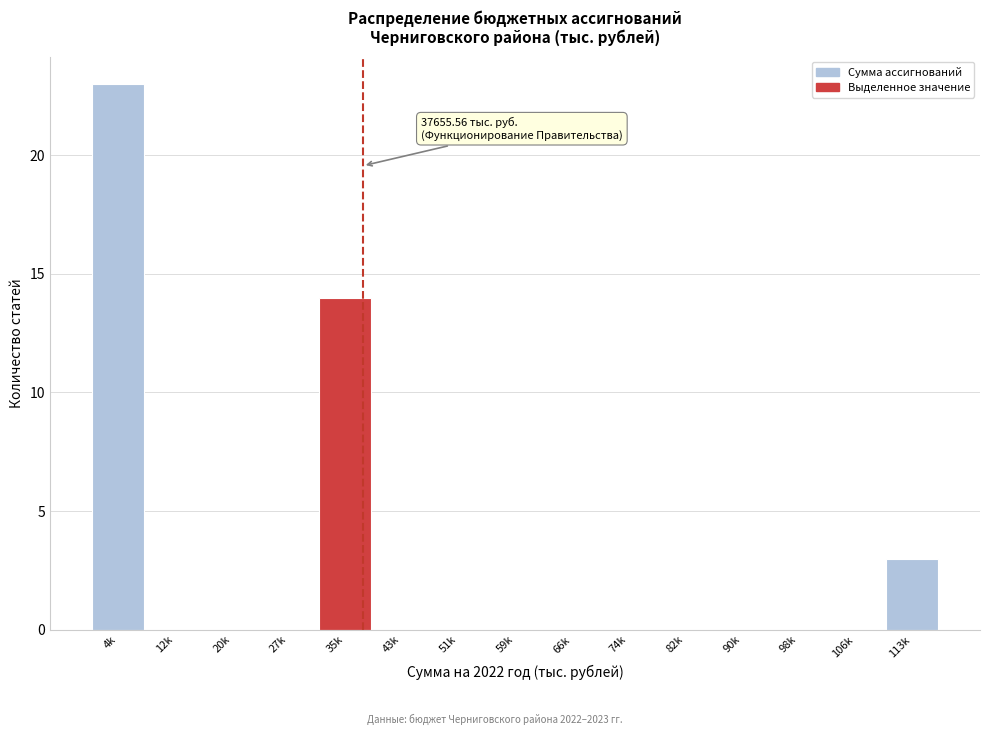

Reading right to left, extract all data points from this chart.

113k=3	106k=0	98k=0	90k=0	82k=0	74k=0	66k=0	59k=0	51k=0	43k=0	35k=14	27k=0	20k=0	12k=0	4k=23